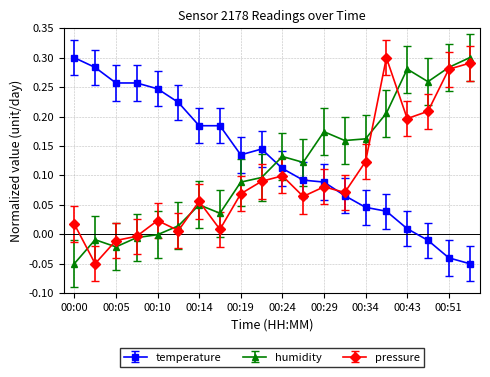

Does the chart have visible grid lines?

Yes